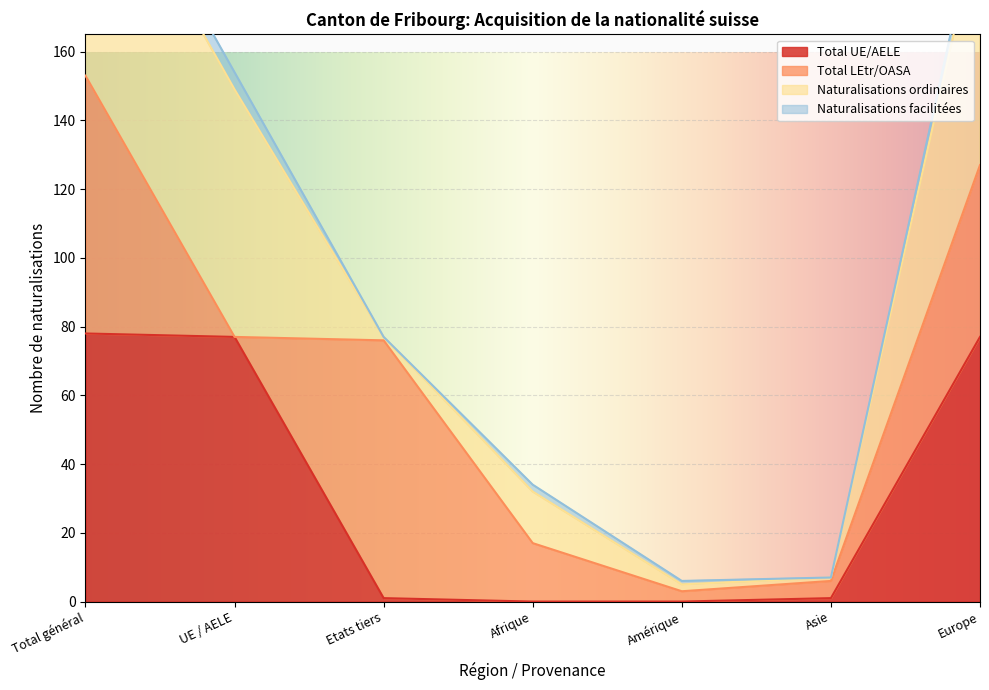

What is the highest value of the Total UE/AELE series?

78